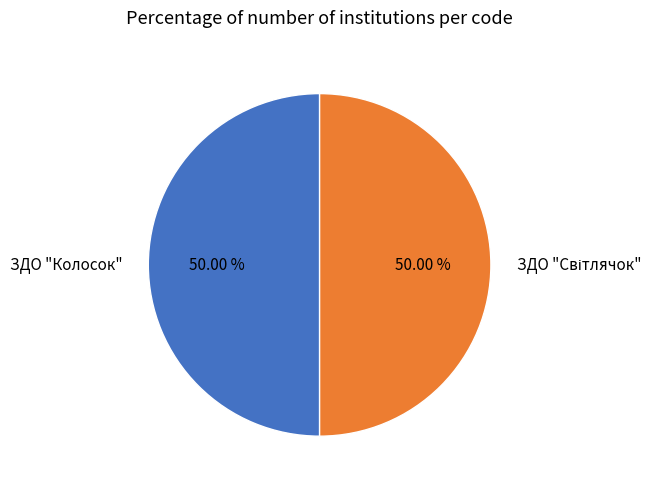

How many slices are in this pie chart?

2